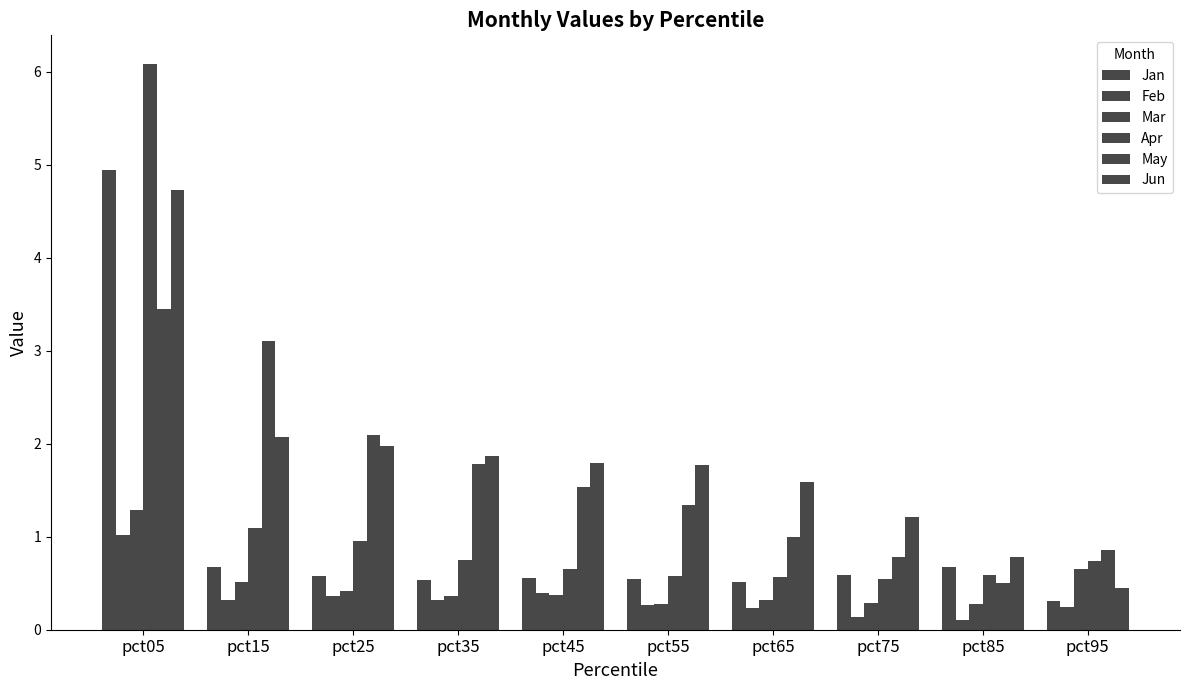

How many categories are shown in the chart?

10